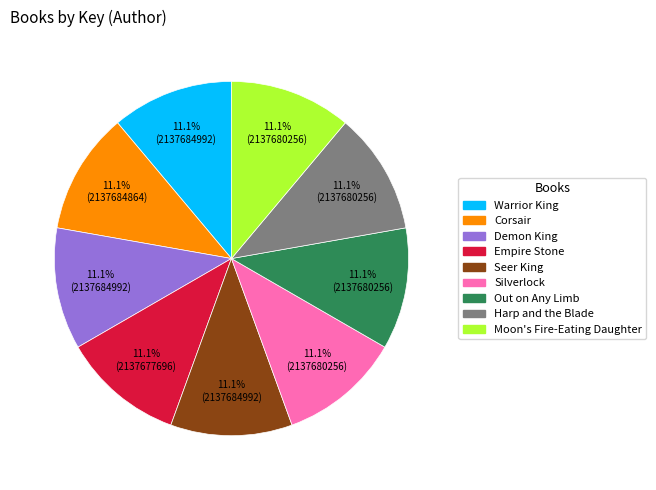

Does Harp and the Blade account for over 50% of the chart?

No